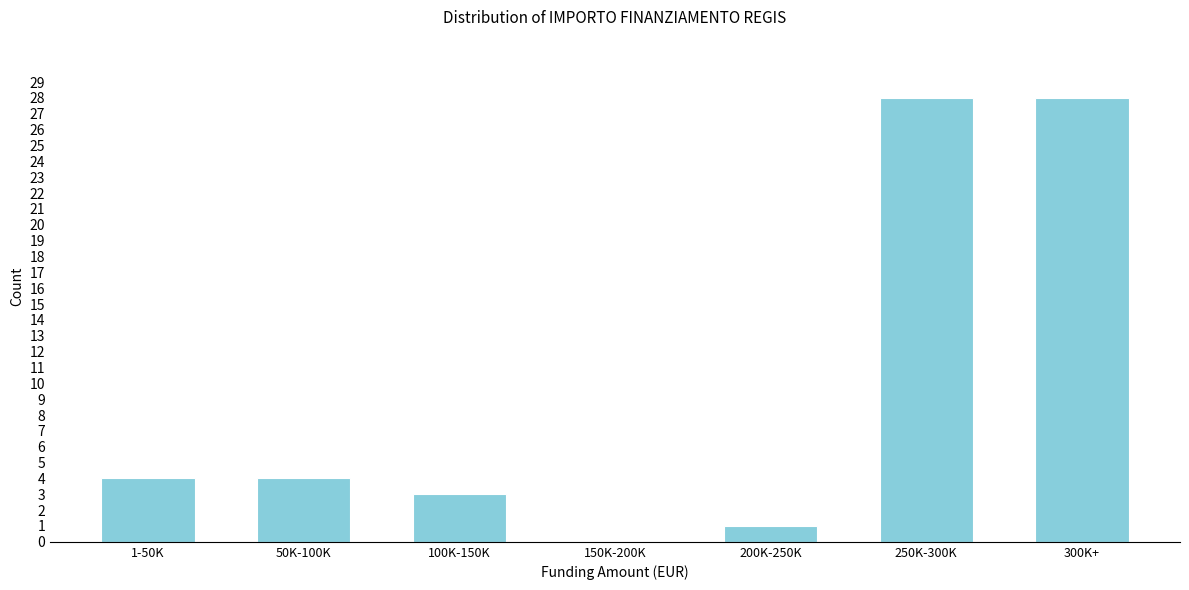

Reading left to right, extract all data points from this chart.

1-50K=4	50K-100K=4	100K-150K=3	150K-200K=0	200K-250K=1	250K-300K=28	300K+=28